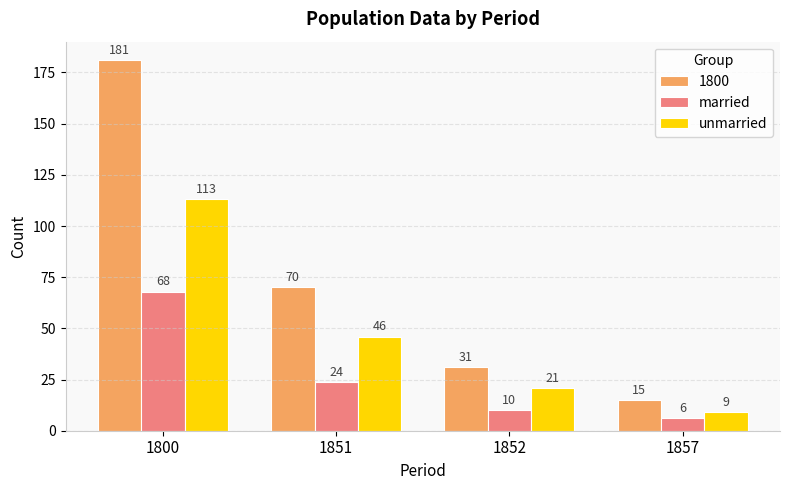

At how many categories does at least one series exceed 86?

1